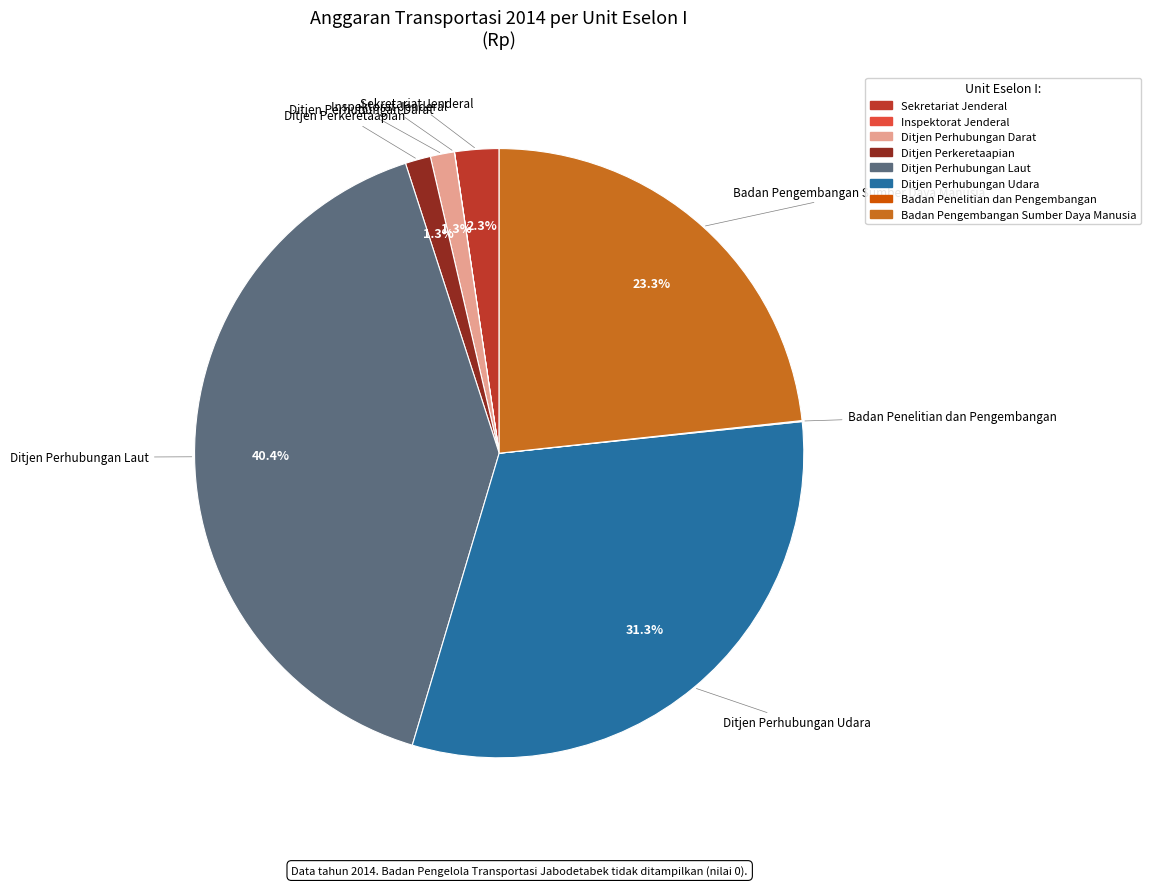

Is Ditjen Perkeretaapian the majority of the pie?

No